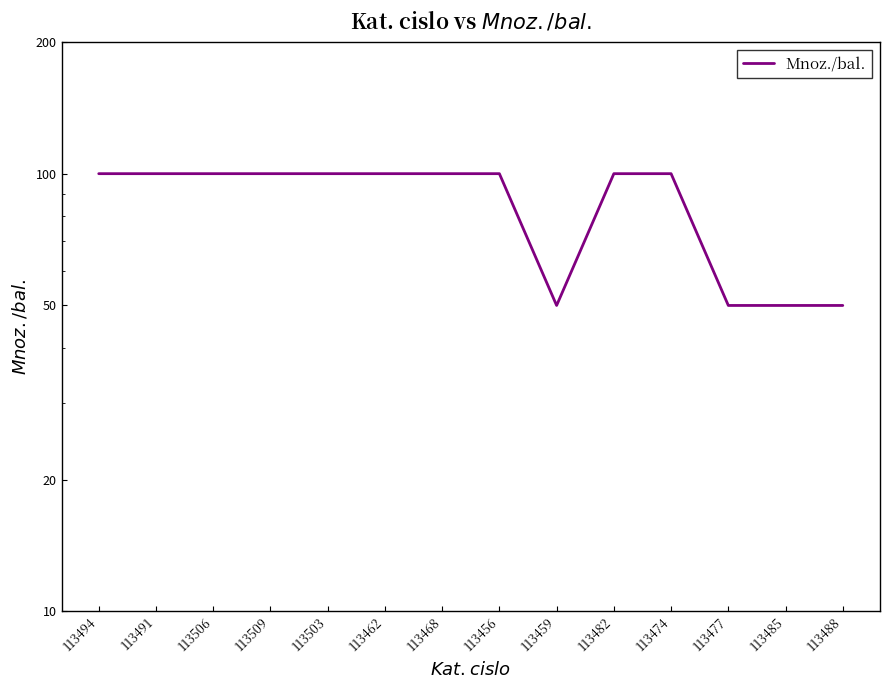

Reading left to right, transcribe all the data shown in this chart.

113494=100	113491=100	113506=100	113509=100	113503=100	113462=100	113468=100	113456=100	113459=50	113482=100	113474=100	113477=50	113485=50	113488=50